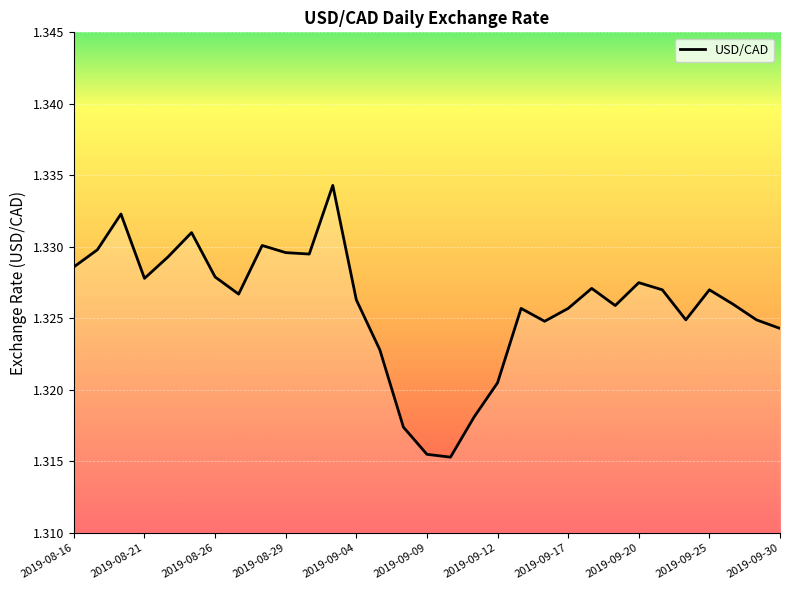

Reading left to right, extract all data points from this chart.

1.3	1.3	1.3	1.3	1.3	1.3	1.3	1.3	1.3	1.3	1.3	1.3	1.3	1.3	1.3	1.3	1.3	1.3	1.3	1.3	1.3	1.3	1.3	1.3	1.3	1.3	1.3	1.3	1.3	1.3	1.3